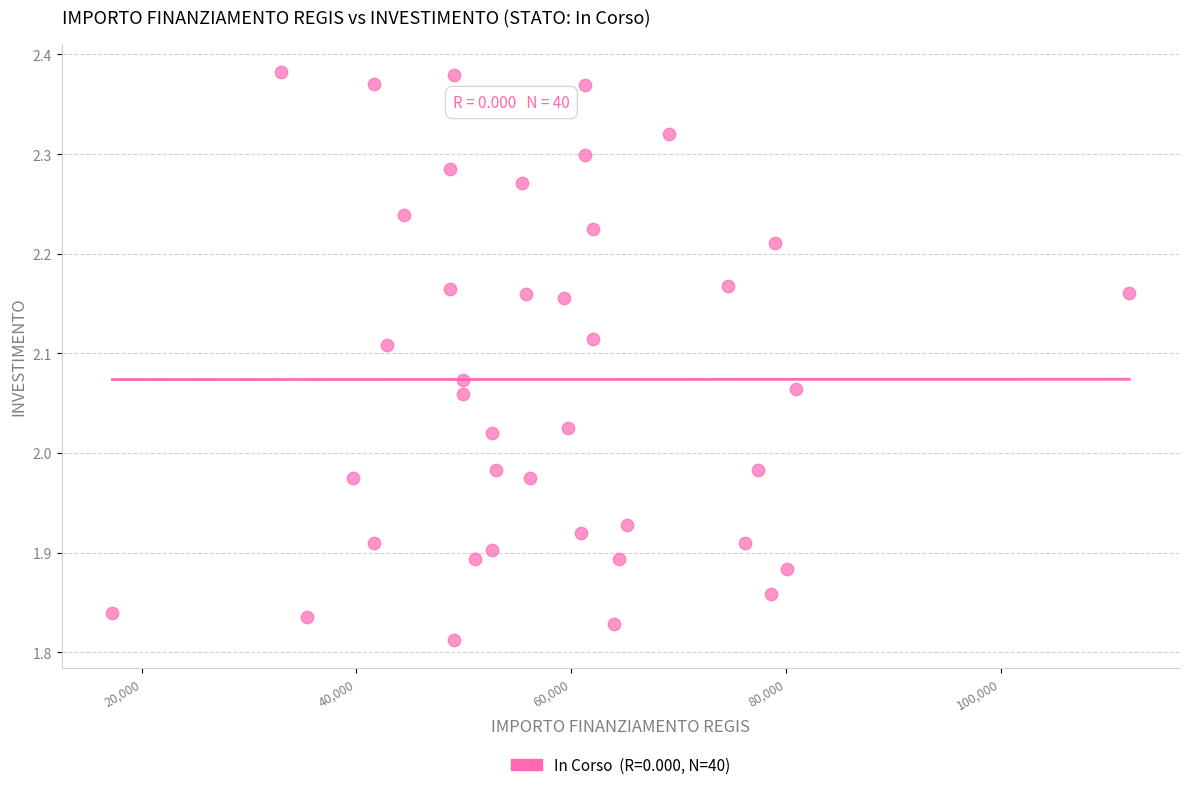

What is the range of X values (max minus min)?

94665.7